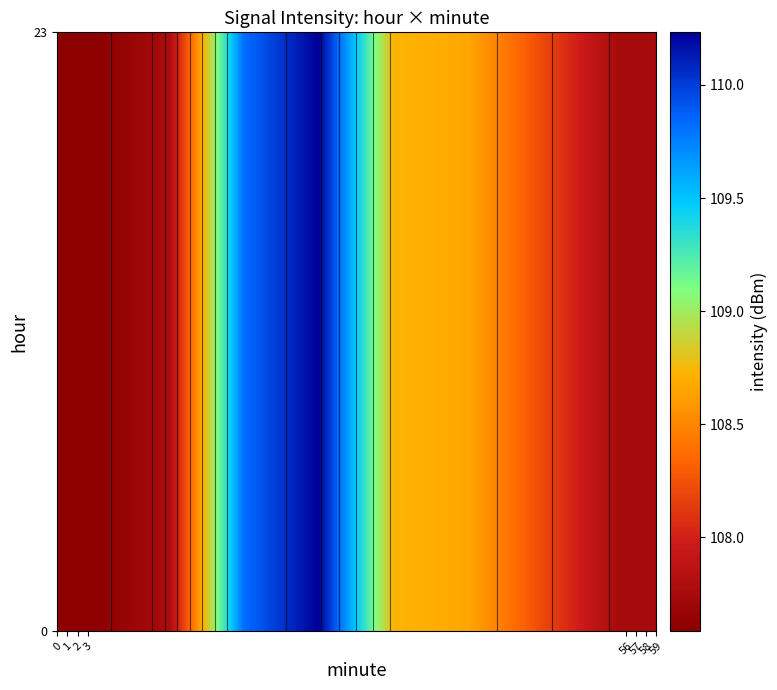

Which series has the largest range (max minus min)?

row_0